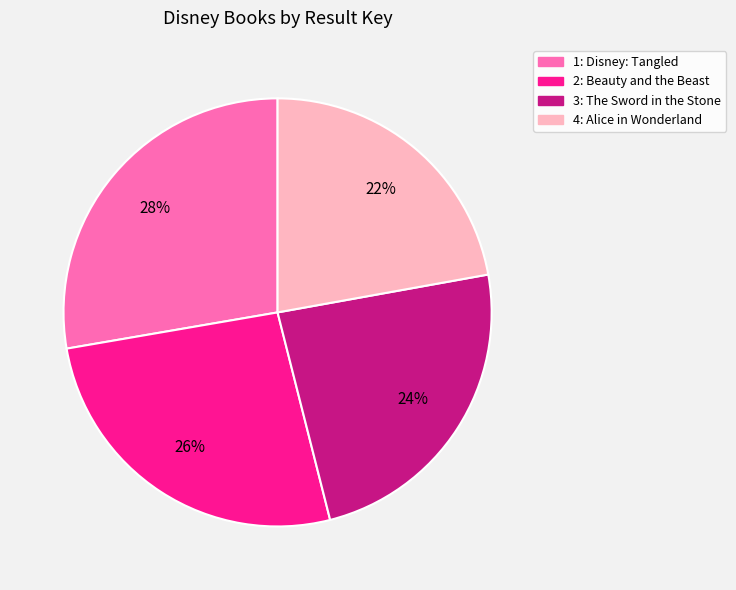

What is the smallest slice in the pie chart?

4: Alice in Wonderland